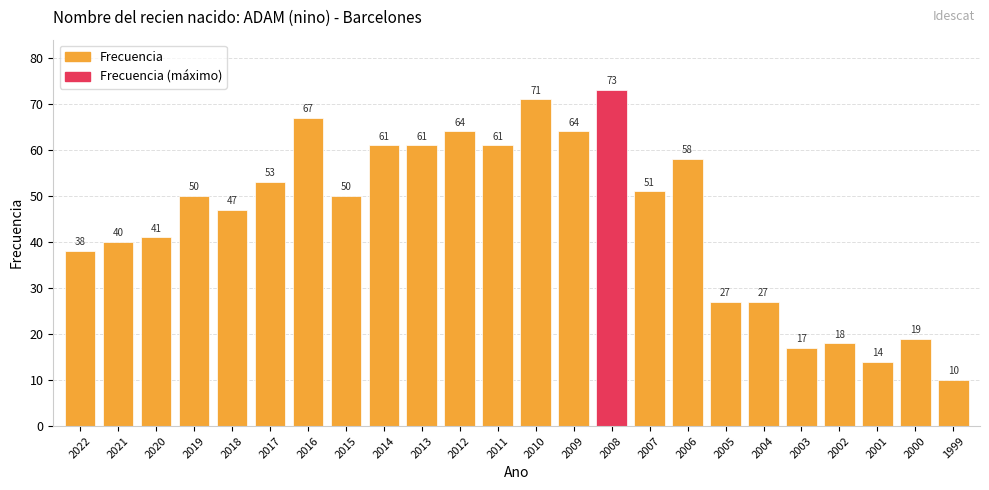

What is the difference between the second highest and second lowest values?

57